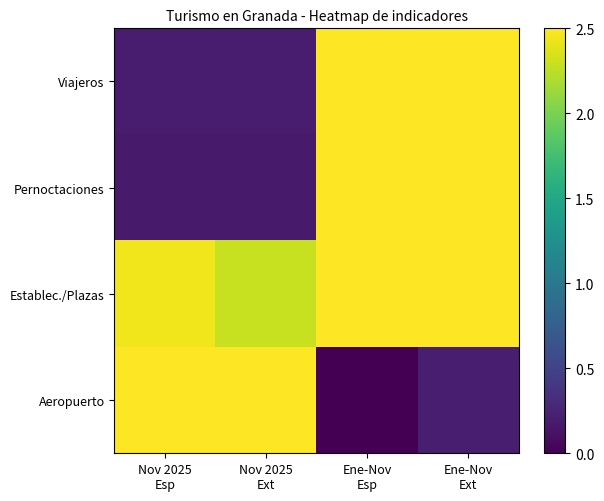

What is the total value across all series at Ene-Nov
Esp?

7.5